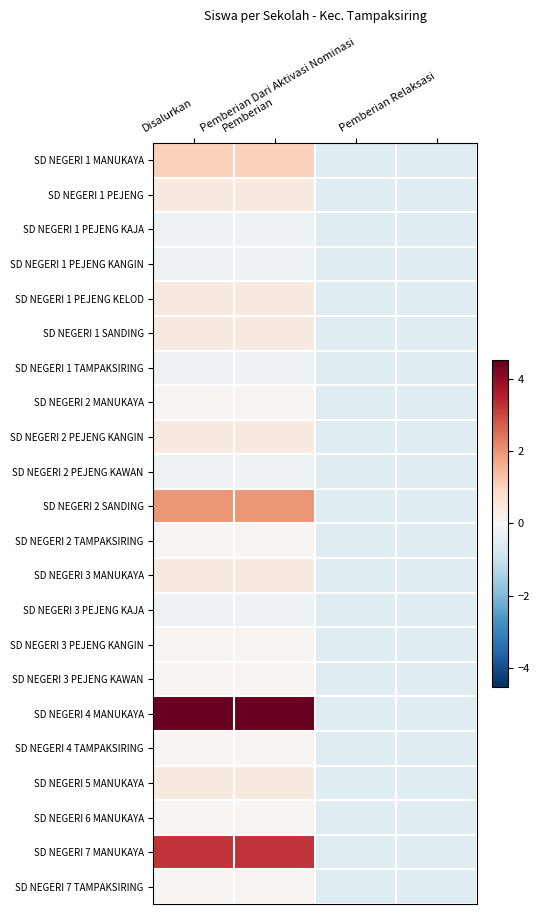

Which has a higher value, Pemberian or Pemberian Relaksasi?

Pemberian